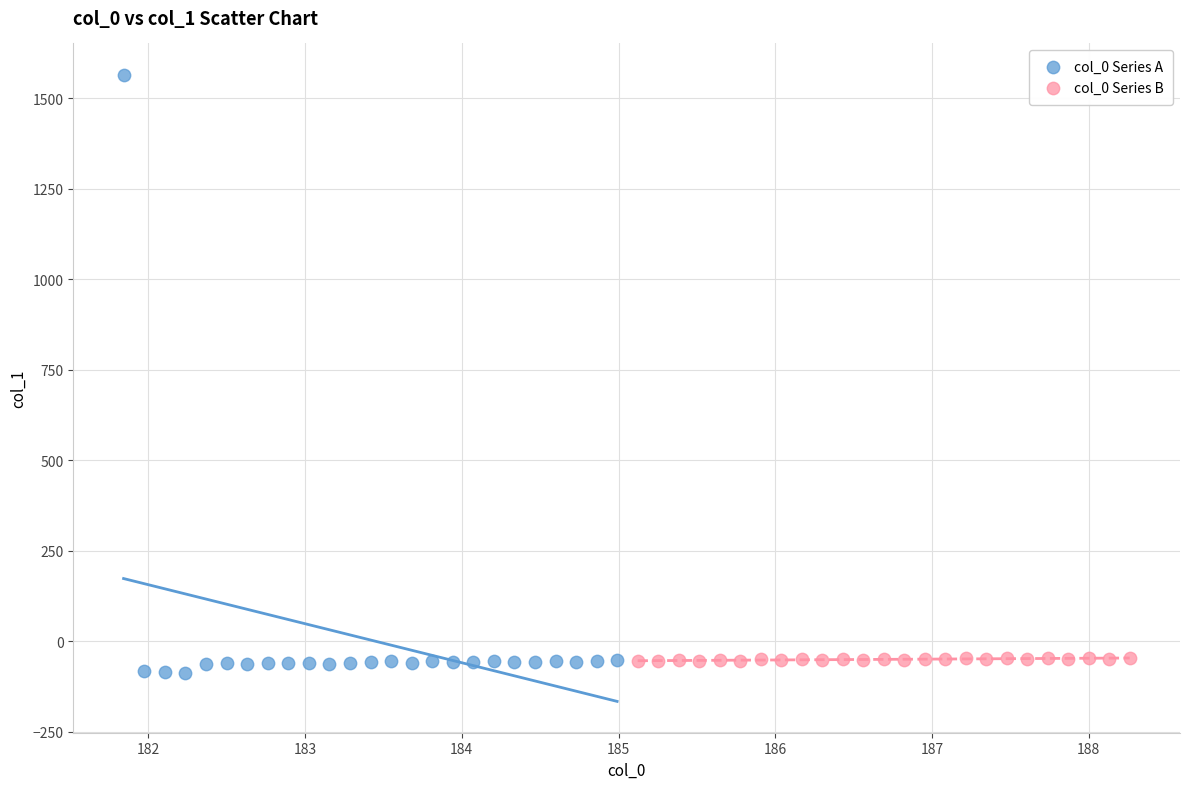

Which series has the largest Y range (max minus min)?

col_0 Series A